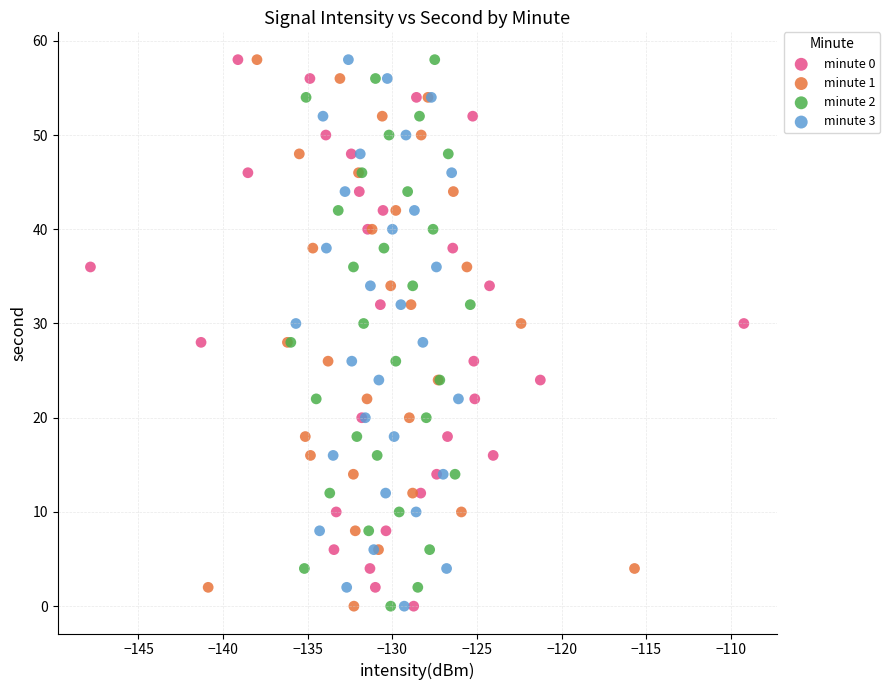

What are all the series names shown in the legend?

minute 0, minute 1, minute 2, minute 3